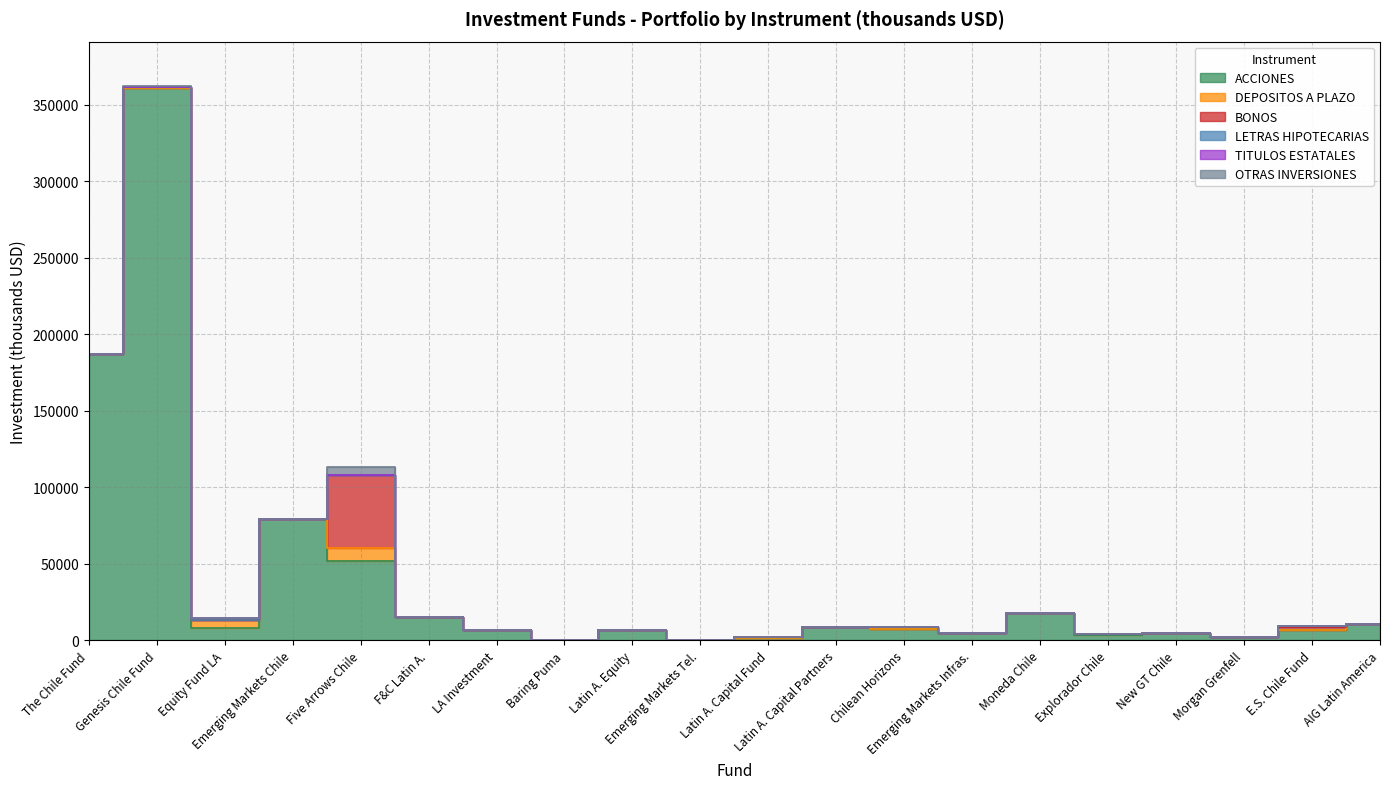

What is the difference between the maximum and minimum values in the LETRAS HIPOTECARIAS series?

566.6